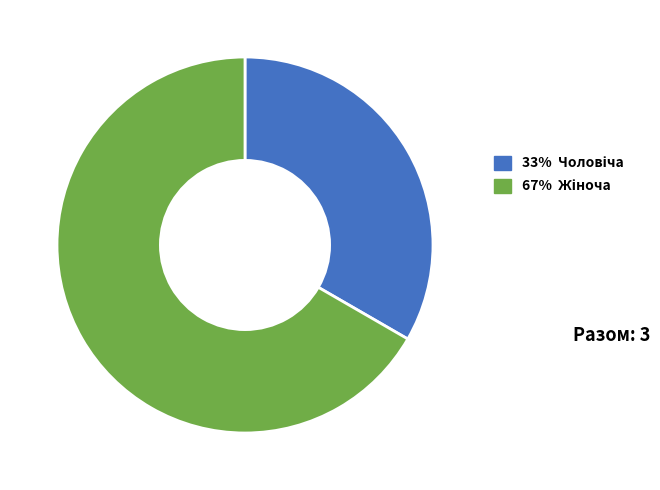

Does any single category account for the majority?

Yes